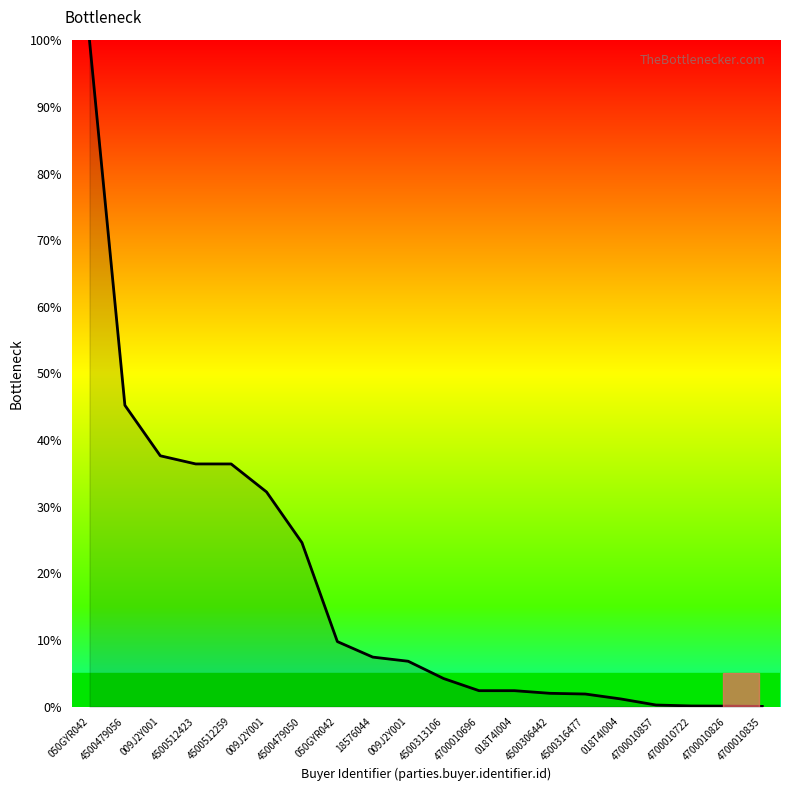

List the labels in order of value, largest first.

050GYR042, 4500479056, 009J2Y001, 4500512423, 4500512259, 009J2Y001, 4500479050, 050GYR042, 18576044, 009J2Y001, 4500313106, 4700010696, 018T4I004, 4500306442, 4500316477, 018T4I004, 4700010857, 4700010722, 4700010826, 4700010835